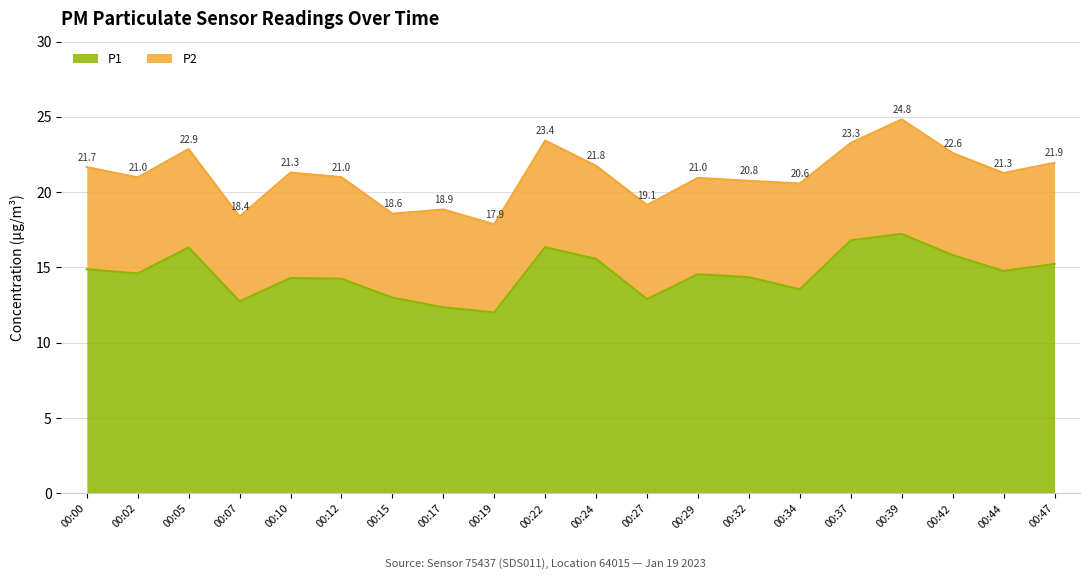

What is the value of the 13th point from the left?

14.6